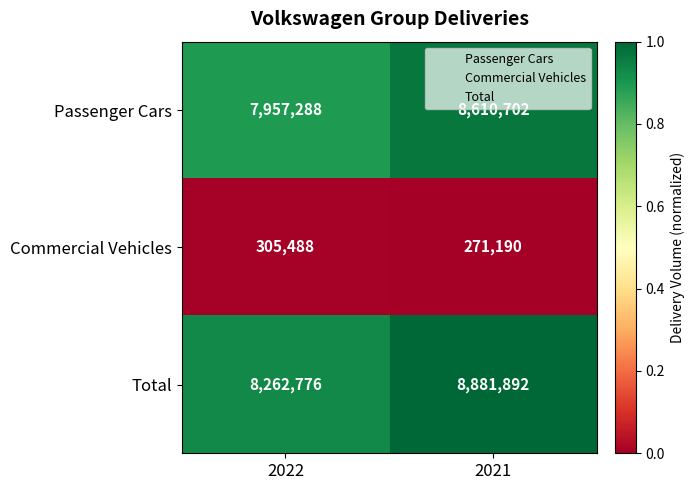

What is the sum of all Commercial Vehicles values?

576678